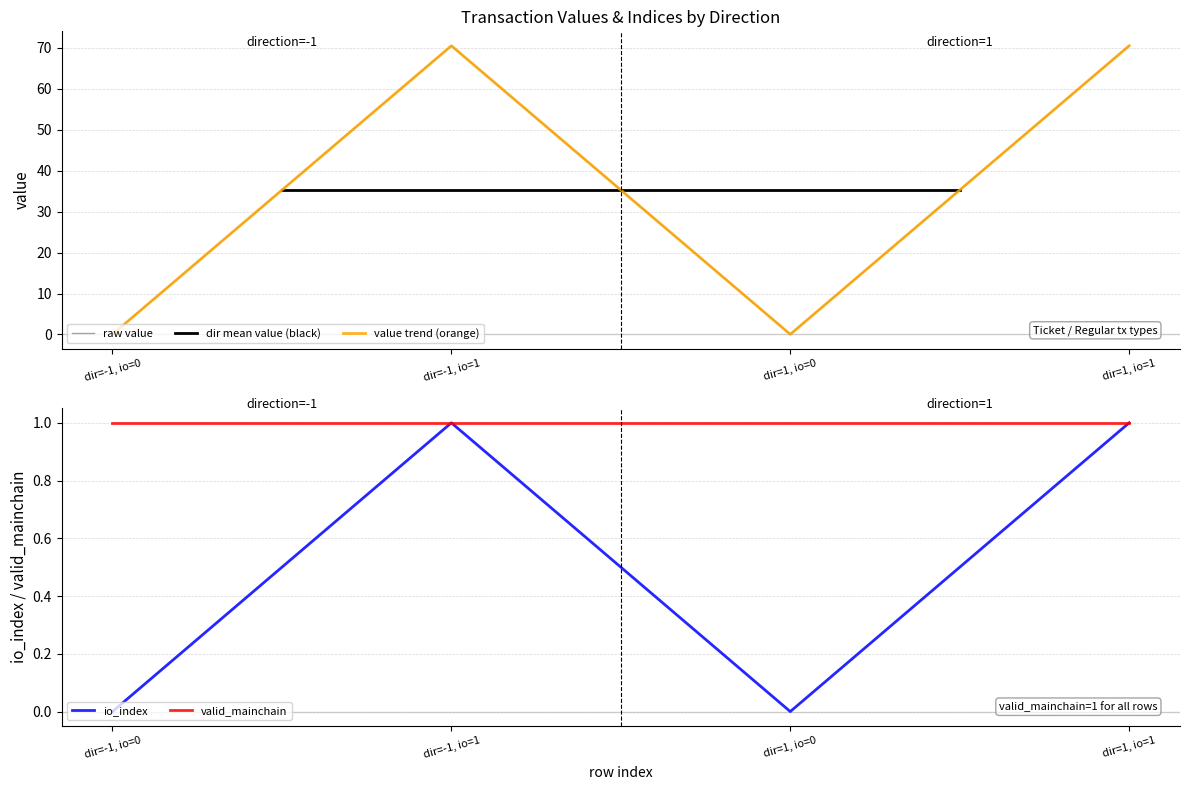

How many interior local valleys does the io_index series have?

1